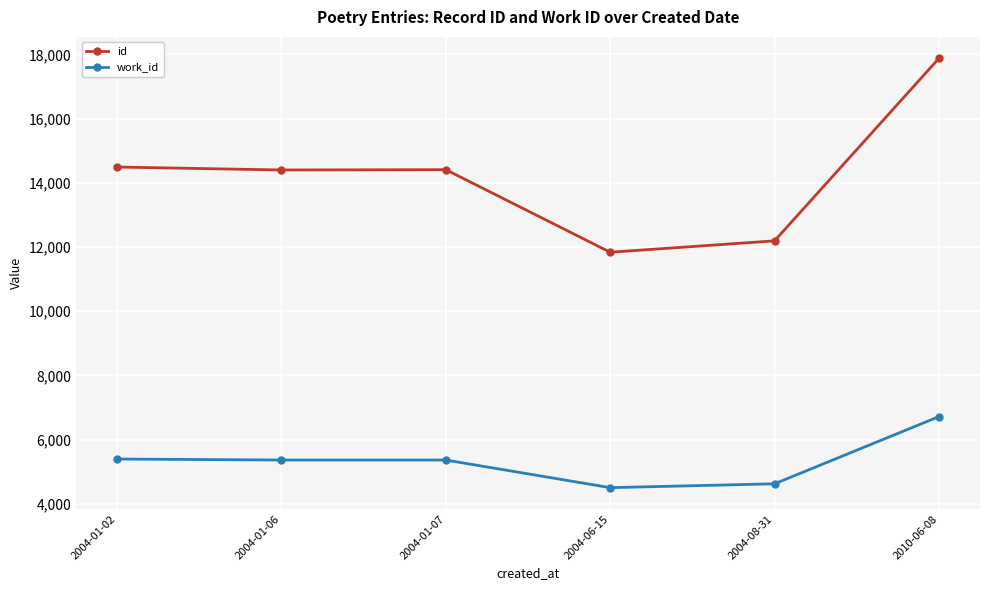

What are all the series names shown in the legend?

id, work_id